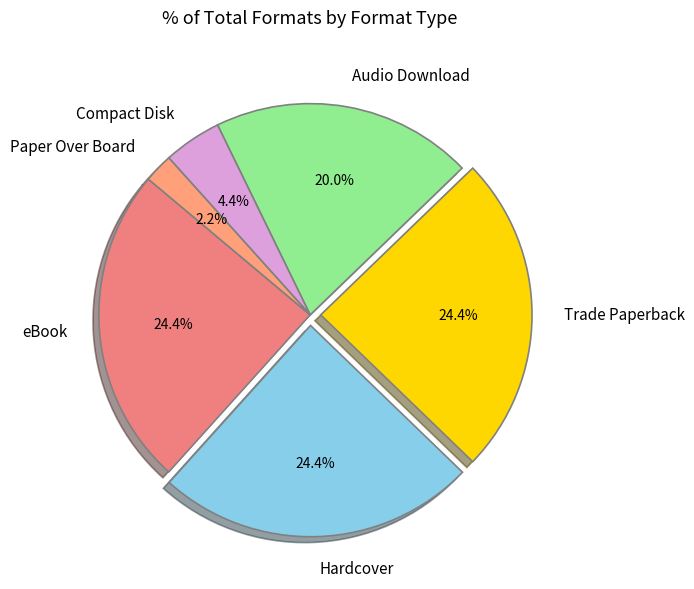

What is the ratio of the value at Hardcover to the value at Trade Paperback?

1.0